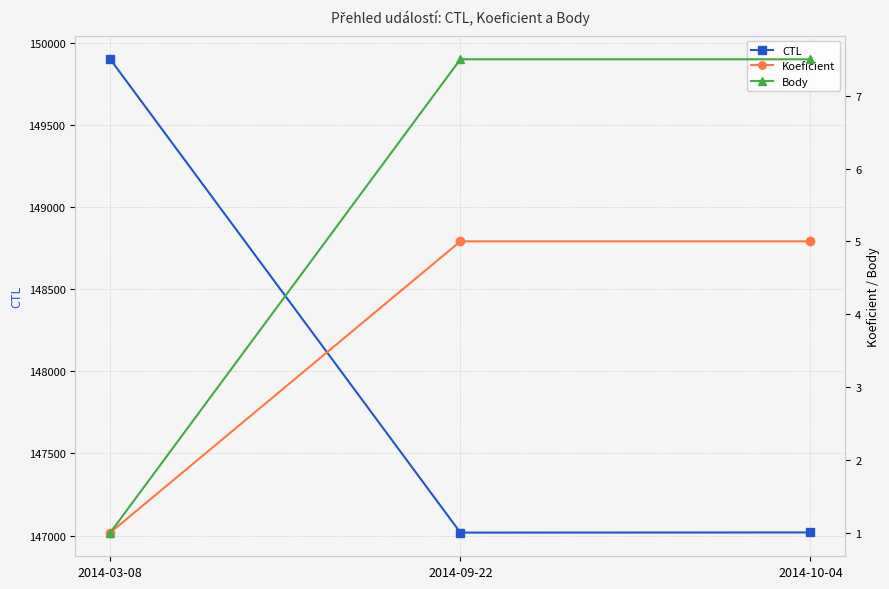

What is the lowest value of the Body series?

1.0